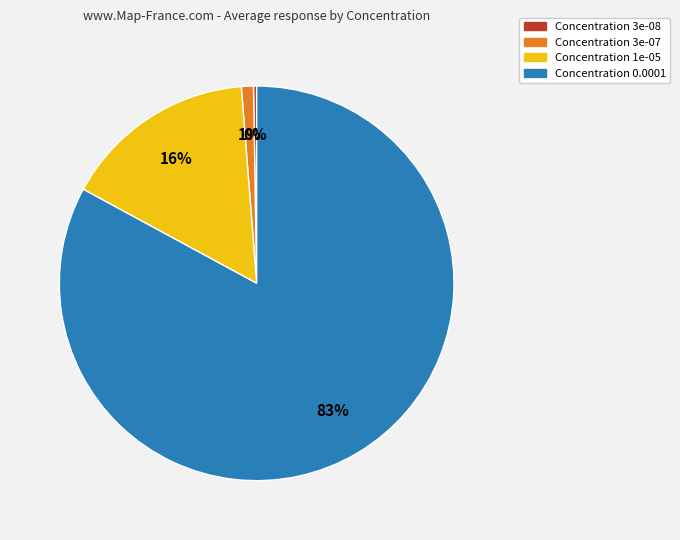

To the nearest percent, what is the average slice percentage?

25%